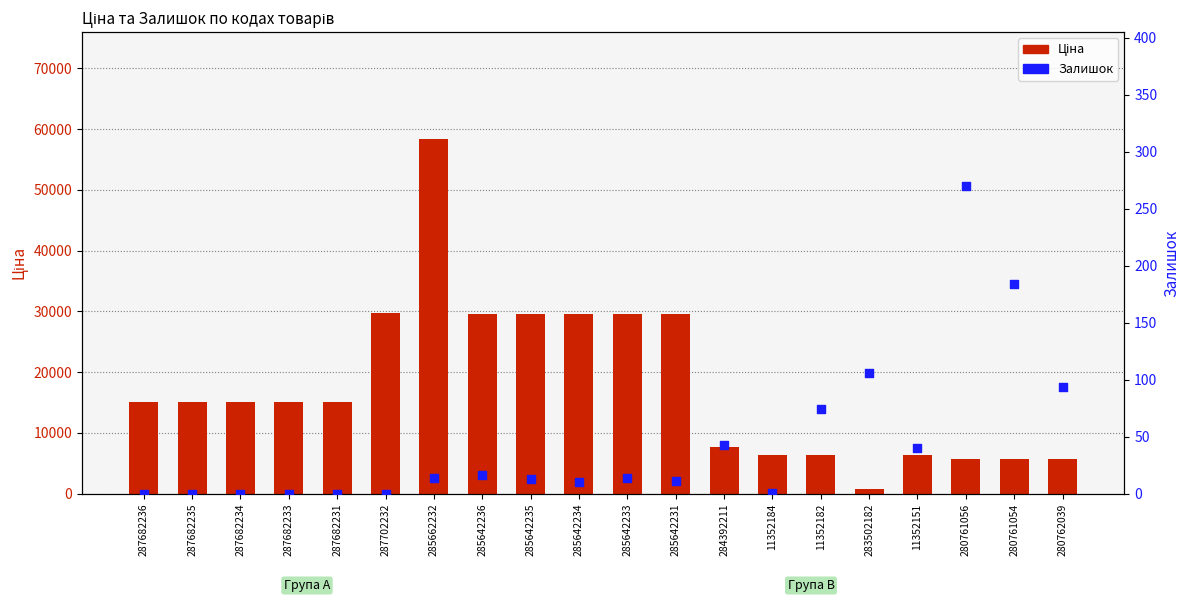

Is the value of Ціна at 287682234 greater than the value of Залишок at 287702232?

Yes